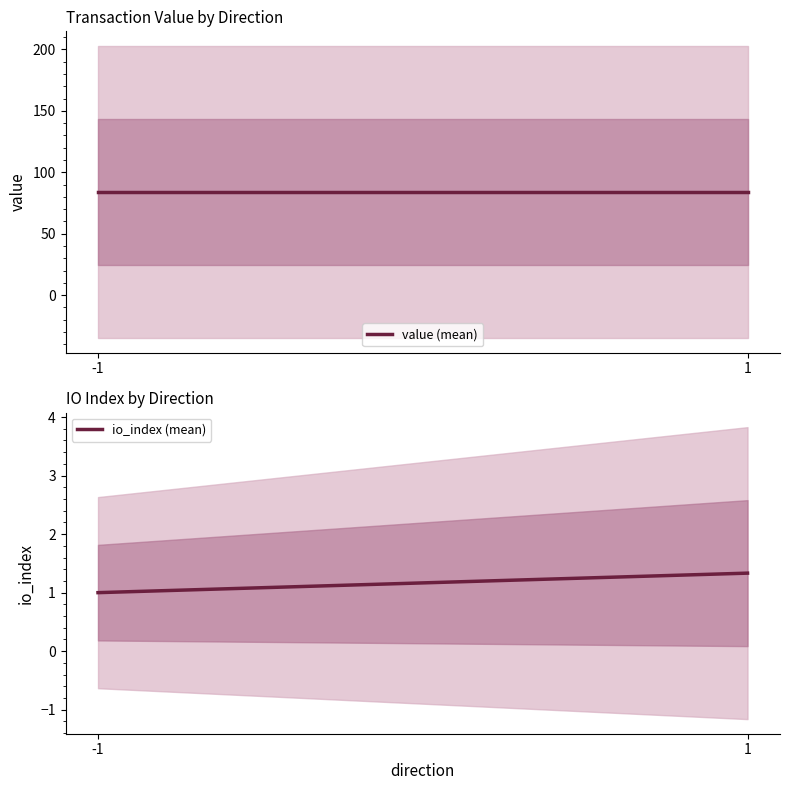

Reading left to right, what are all the values shown in this chart?

value (mean): -1=84.0	1=84.0
io_index (mean): -1=1.0	1=1.3